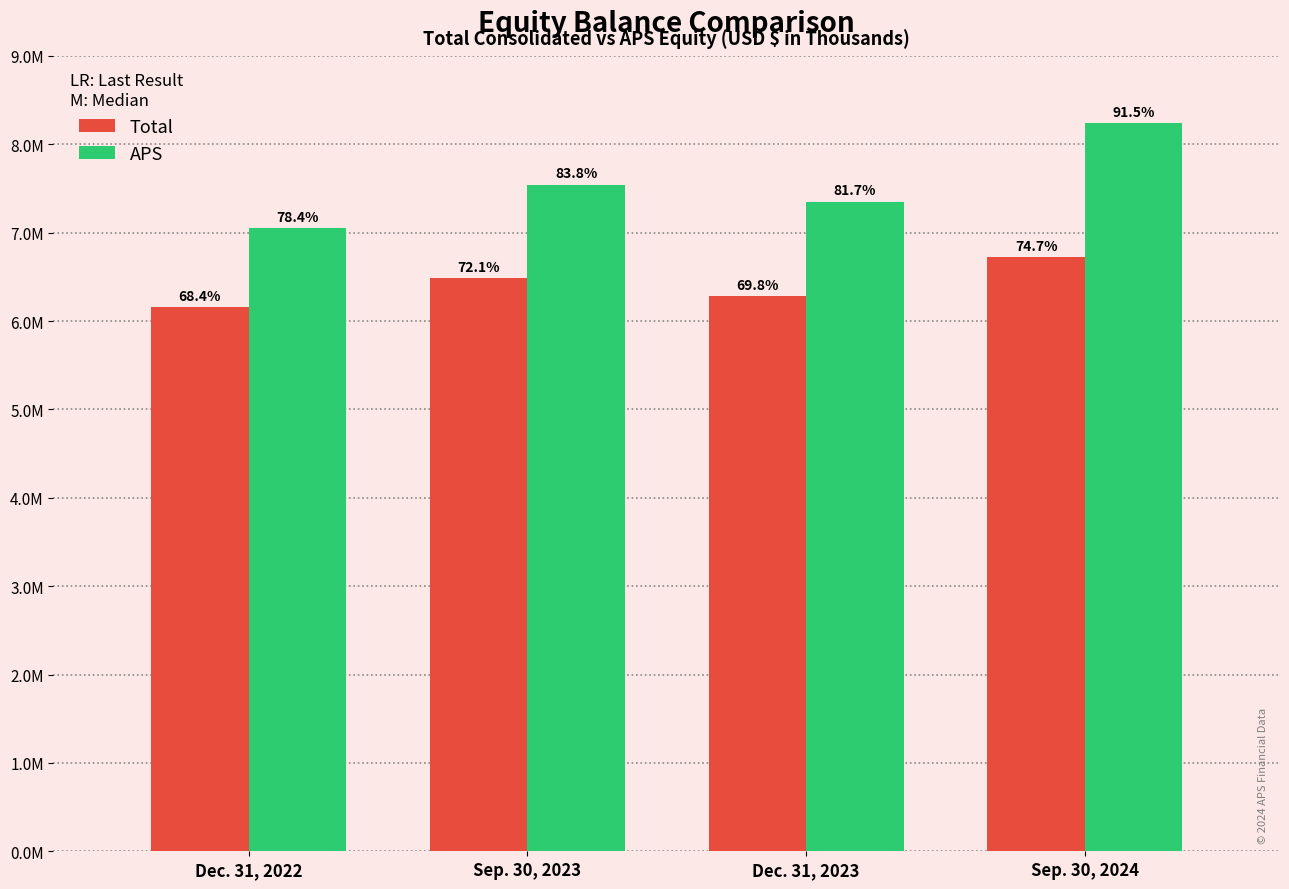

Reading left to right, list all the values displayed in this chart.

Total: 6159876	6488205	6284862	6726070
APS: 7052955	7541156	7349136	8236800